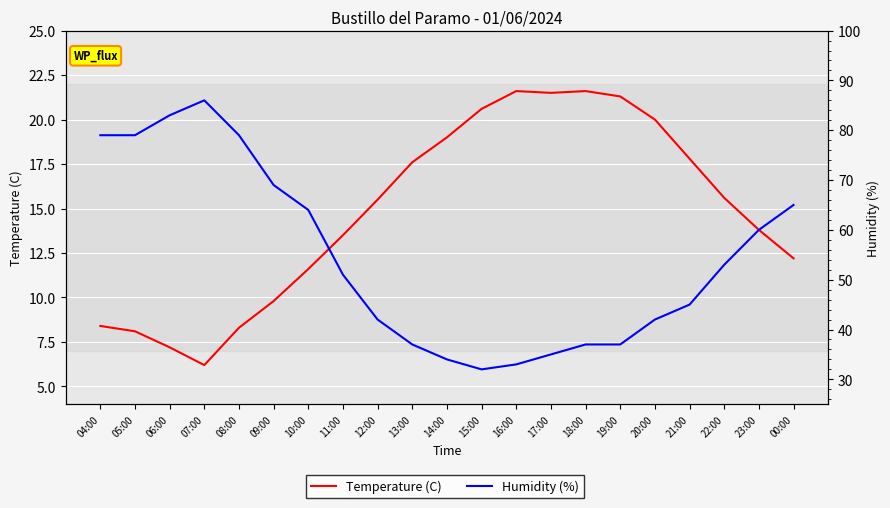

How many lines are shown in the chart?

2